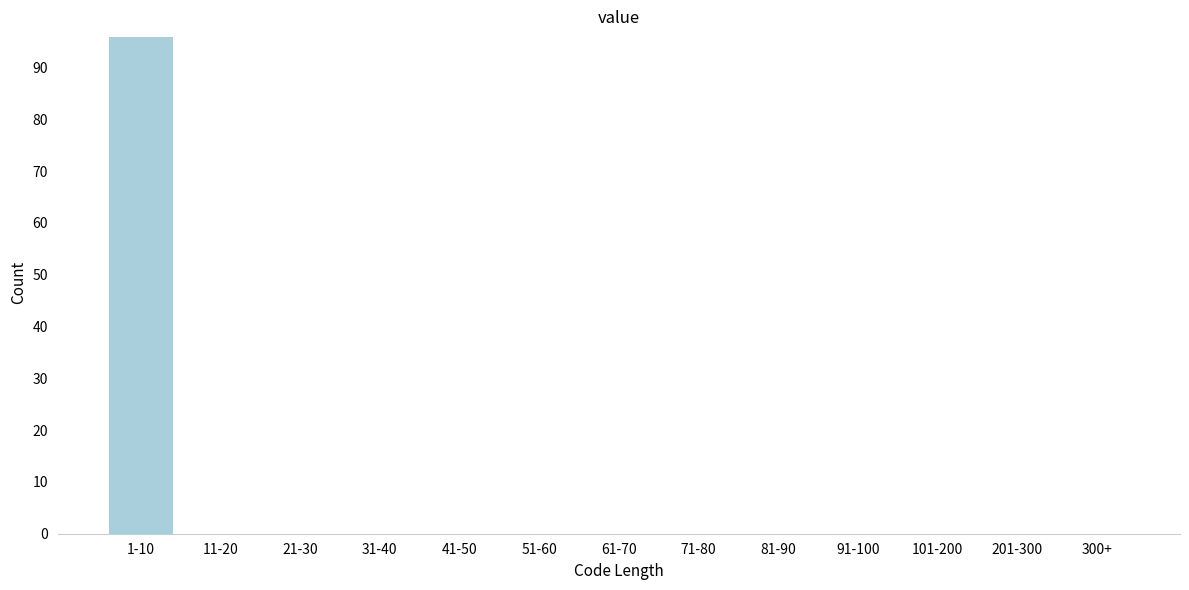

Reading left to right, what are all the values shown in this chart?

1-10=96	11-20=0	21-30=0	31-40=0	41-50=0	51-60=0	61-70=0	71-80=0	81-90=0	91-100=0	101-200=0	201-300=0	300+=0